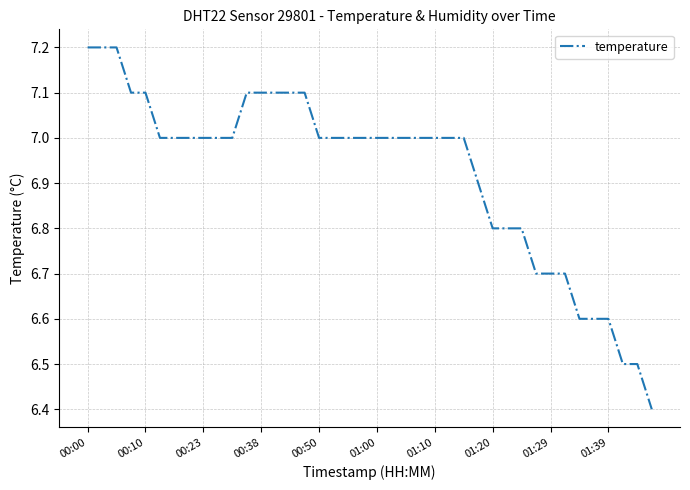

What is the greatest value displayed?

7.2